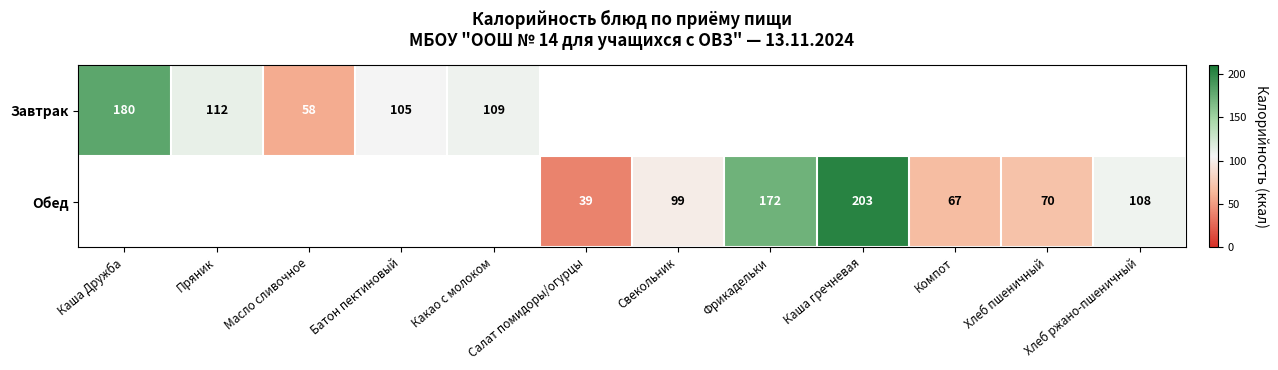

The value of Обед at Хлеб пшеничный is 70. True or false?

True